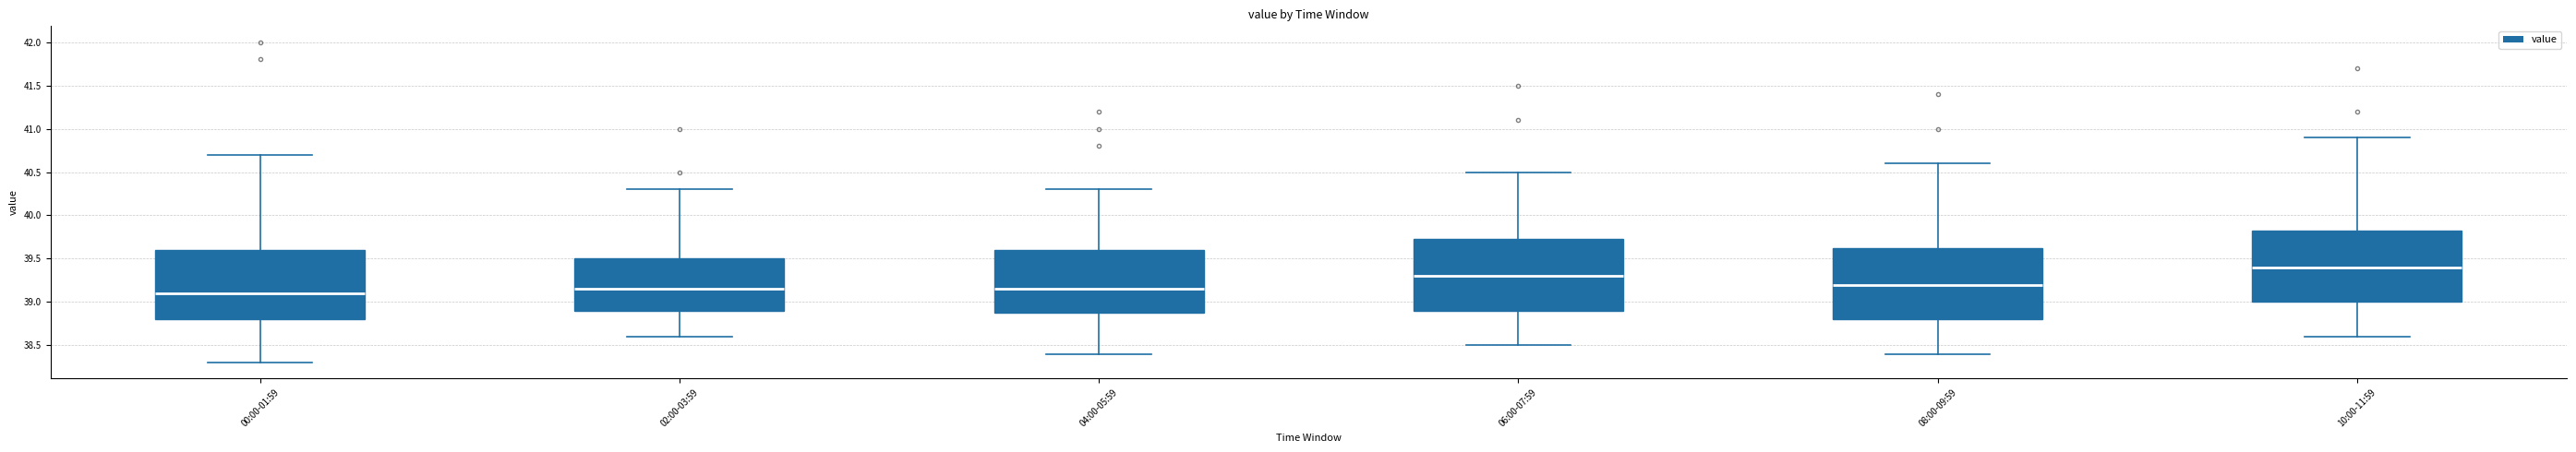

Where is the lower edge of the box for 04:00-05:59 on the y-axis? The values are not printed on the chart, so give them approximately, as read against the axis.

38.90